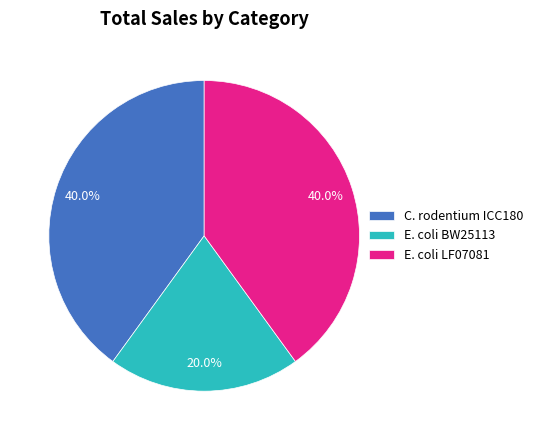

To the nearest percent, what is the difference between the largest and smallest slice percentages?

20%